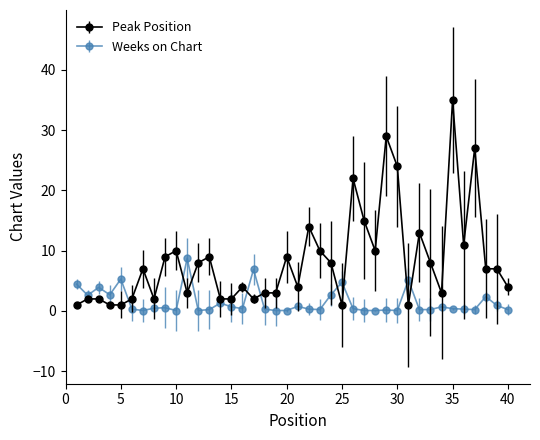

Which series has the largest range (max minus min)?

Peak Position